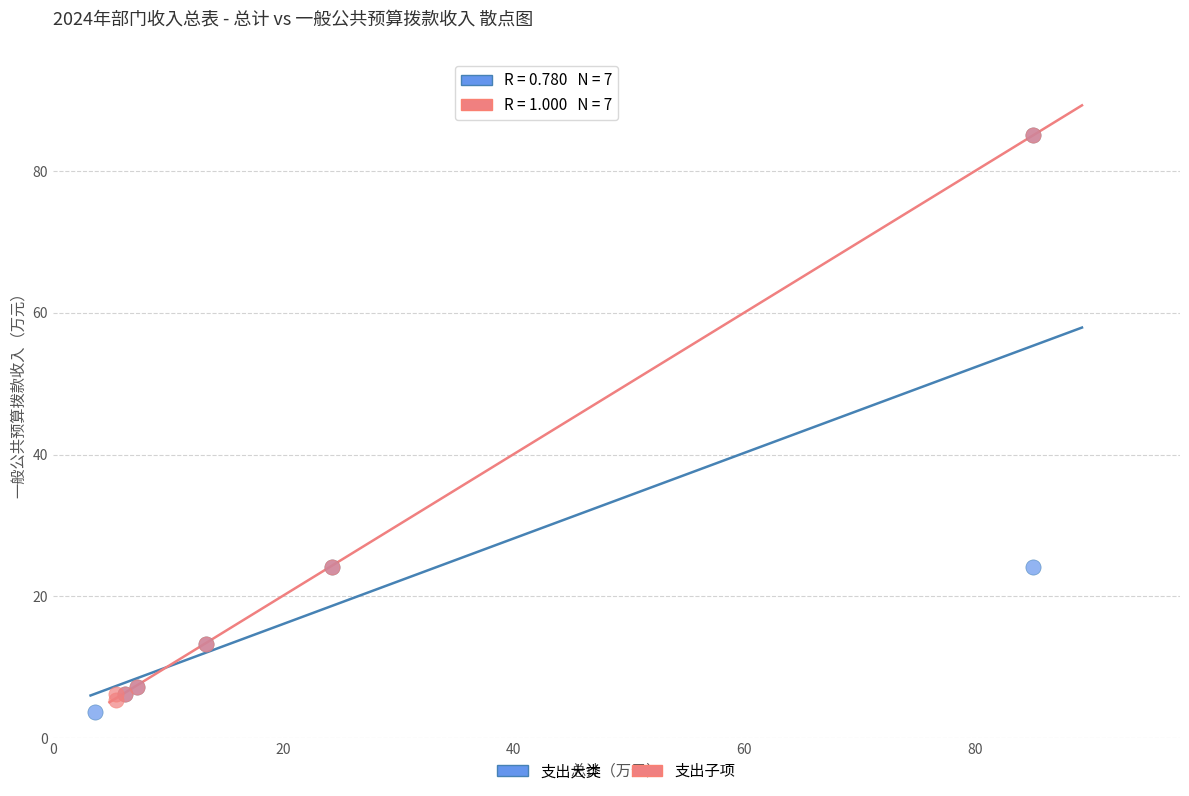

Which series has the largest Y range (max minus min)?

支出大类